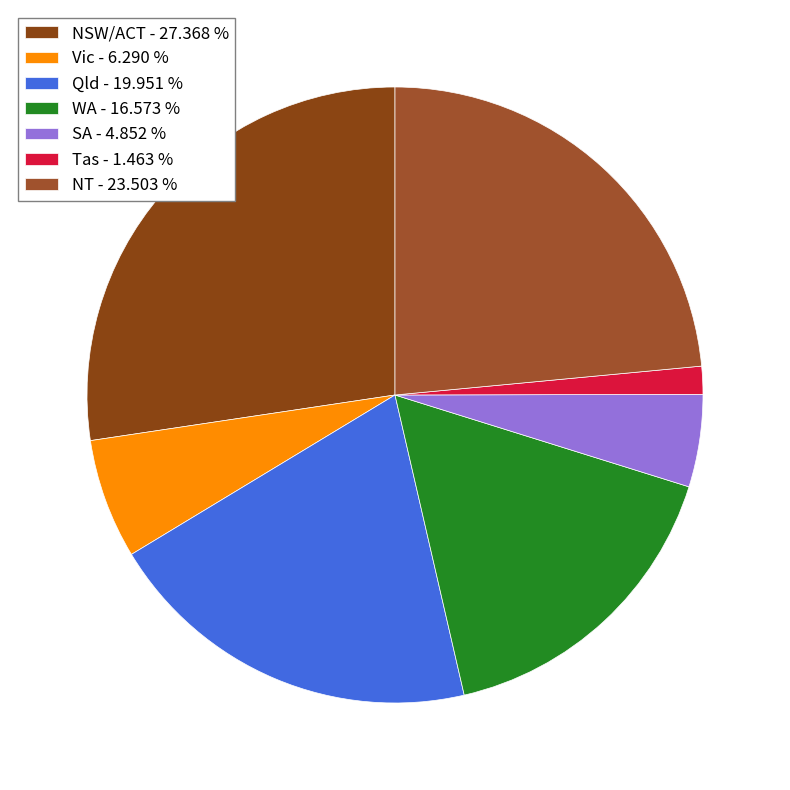

Is it true that Tas is 11% of the pie?

False